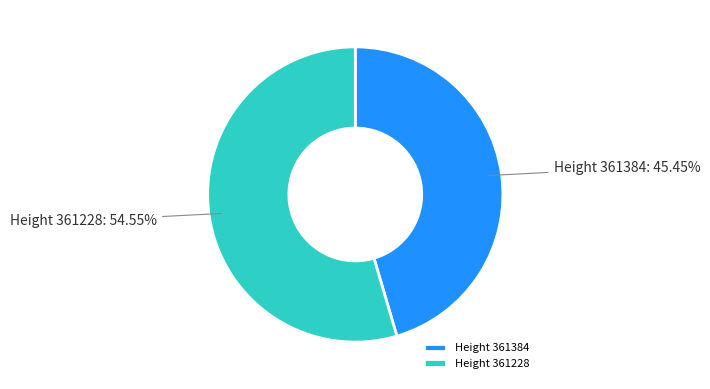

Is there any slice that represents more than half of the pie?

Yes